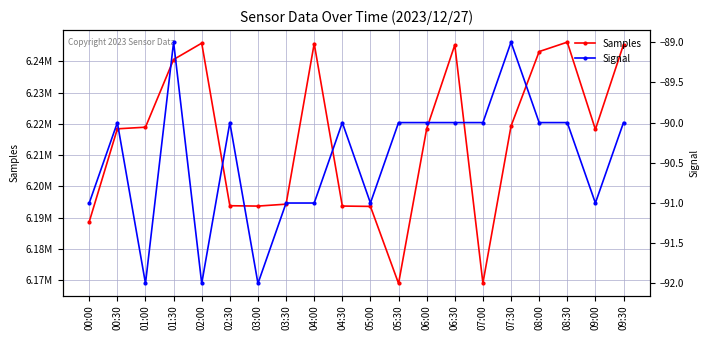

True or false: Signal and Samples intersect in this chart.

False